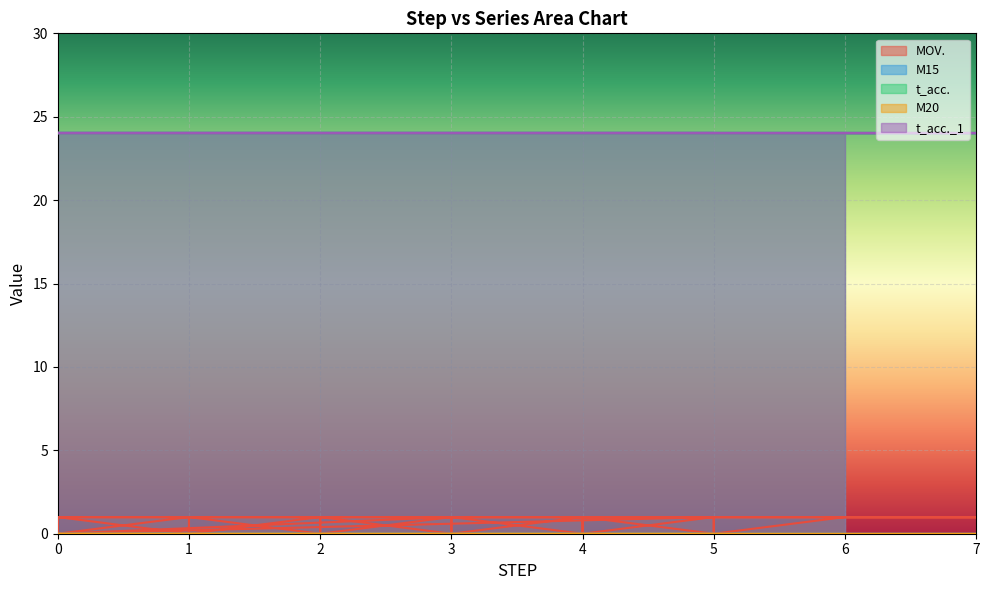

What is the average value of the t_acc. series?

24